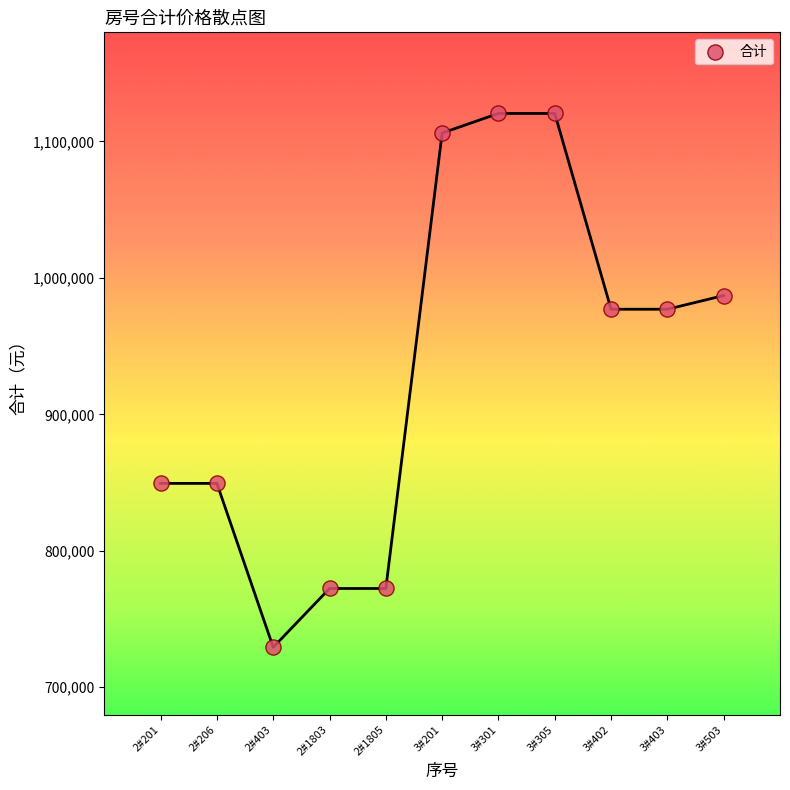

What is the range of Y values (max minus min)?

391236